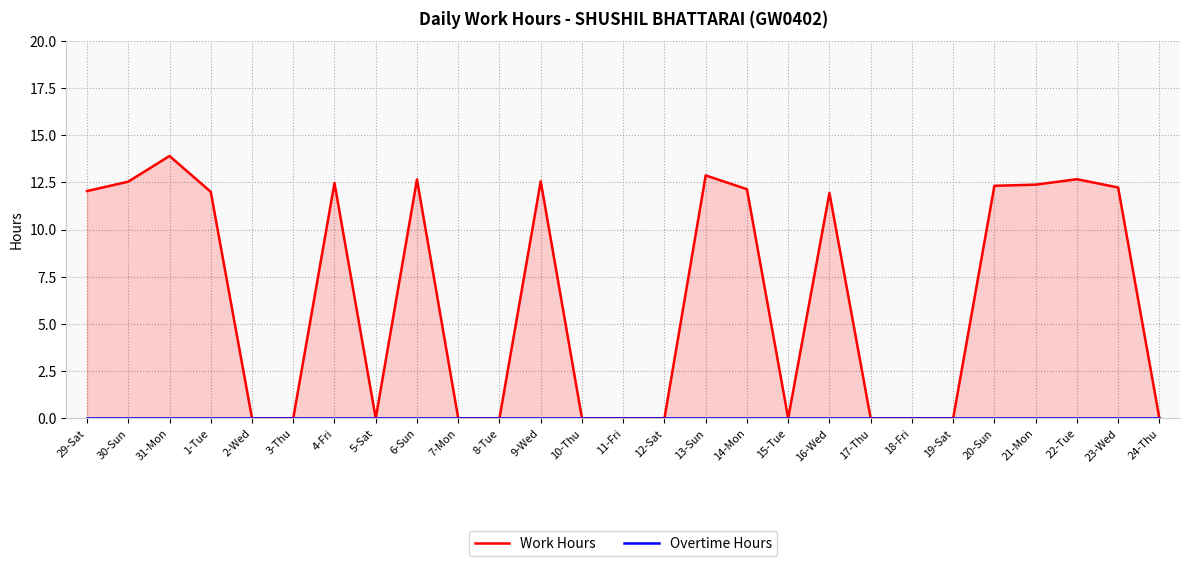

Rank the categories by Work Hours value from highest to lowest.

31-Mon, 13-Sun, 22-Tue, 6-Sun, 9-Wed, 30-Sun, 4-Fri, 21-Mon, 20-Sun, 23-Wed, 14-Mon, 29-Sat, 1-Tue, 16-Wed, 2-Wed, 3-Thu, 5-Sat, 7-Mon, 8-Tue, 10-Thu, 11-Fri, 12-Sat, 15-Tue, 17-Thu, 18-Fri, 19-Sat, 24-Thu